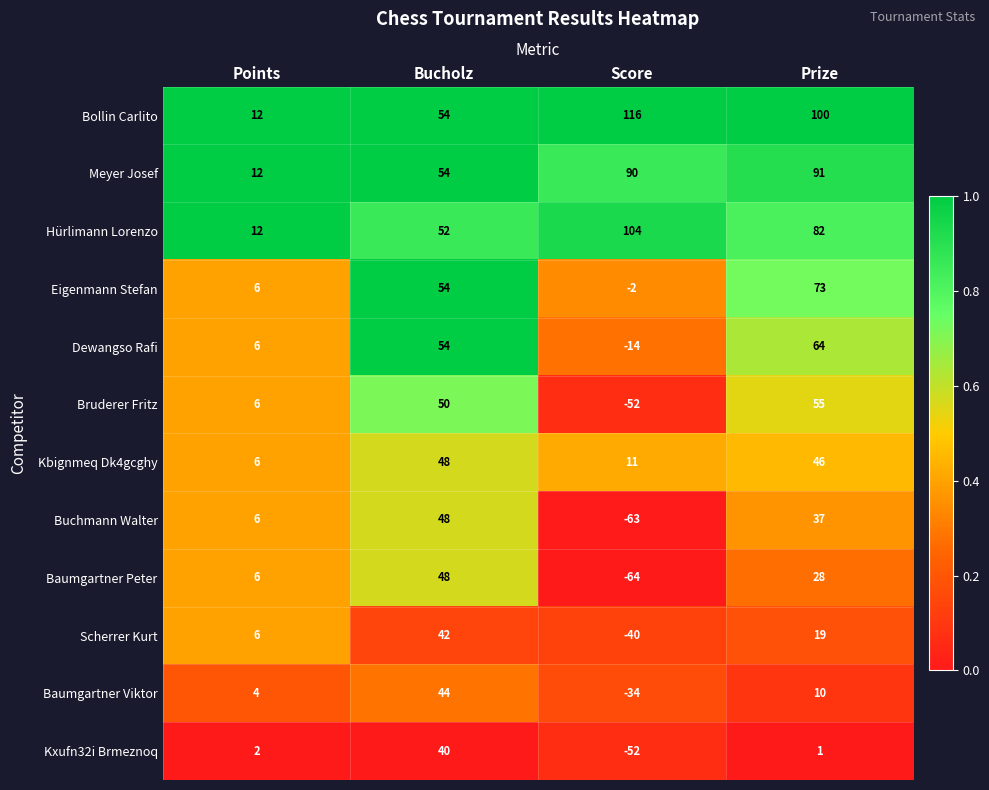

What is the maximum value for Kxufn32i Brmeznoq?

40